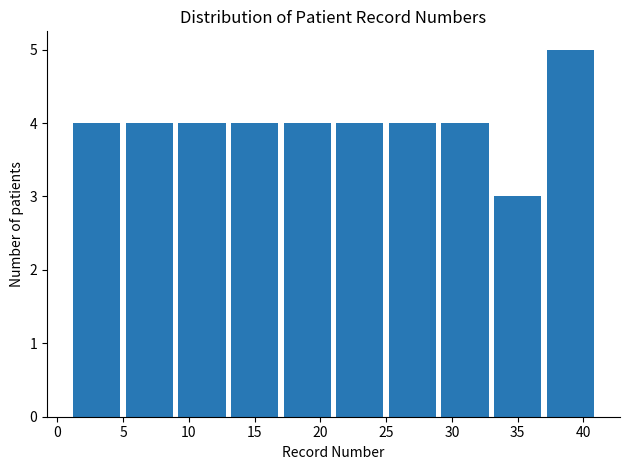

Over which range of the x-axis is the bar tallest?

37 to 41